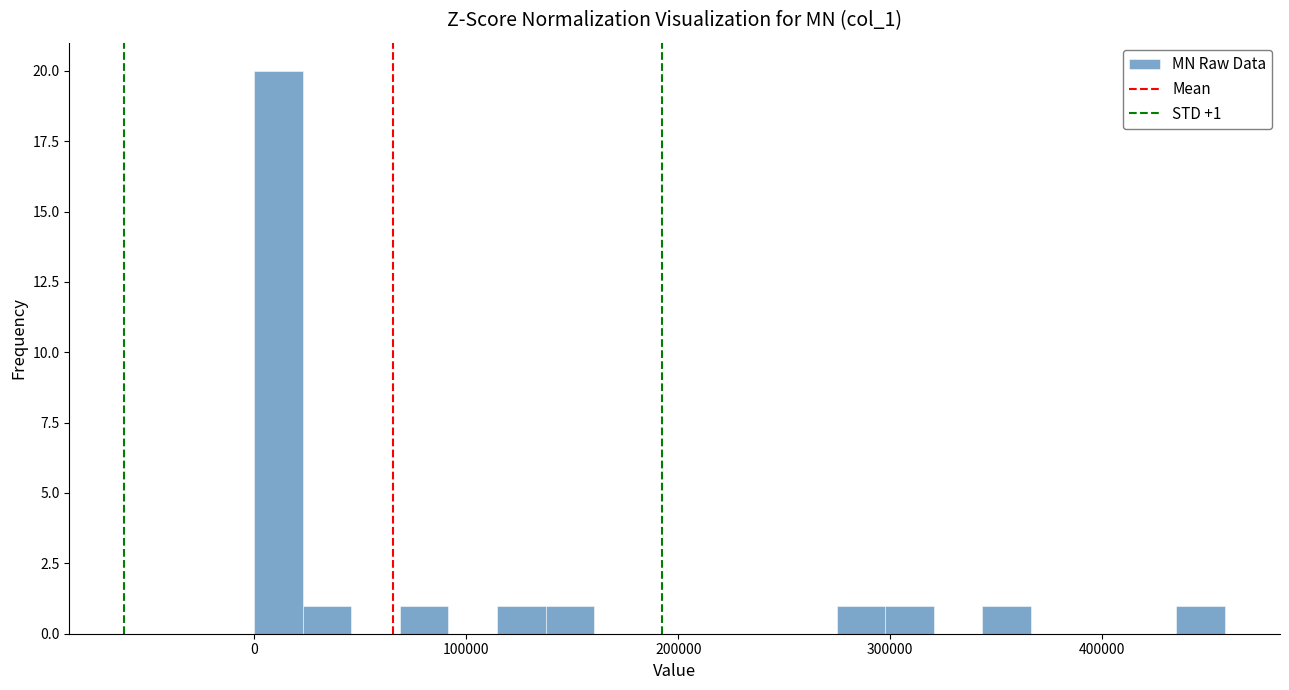

Around what value on the x-axis is the tallest bar? Give the approximate position of its centre, as read against the axis.

10000